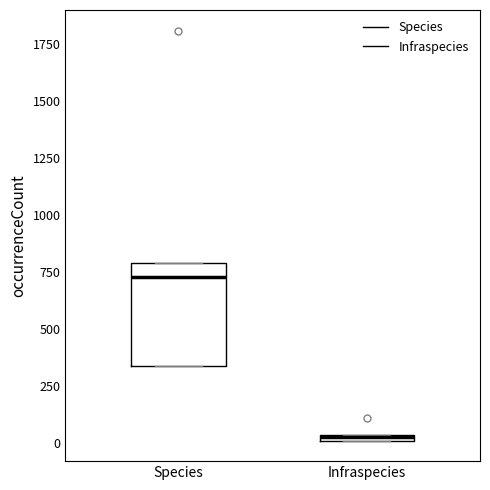

Comparing the boxes themselves (not the whiskers), which one is the tallest?

Species